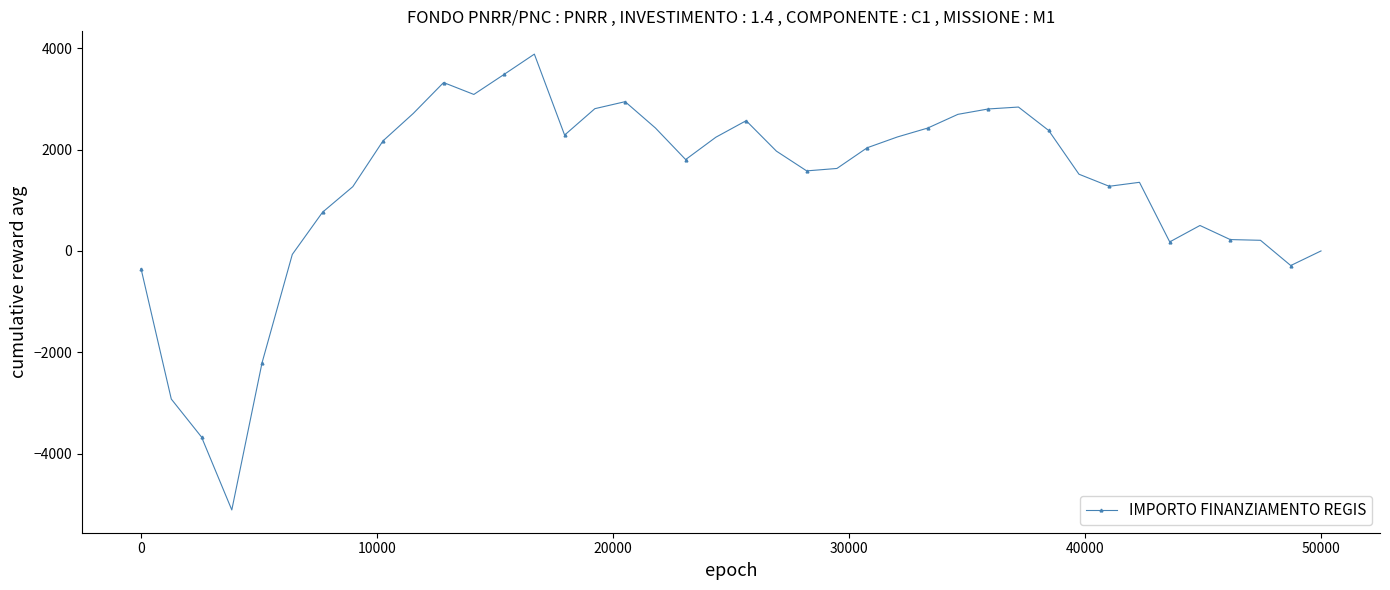

What is the value of the 7th point from the left?

764.0